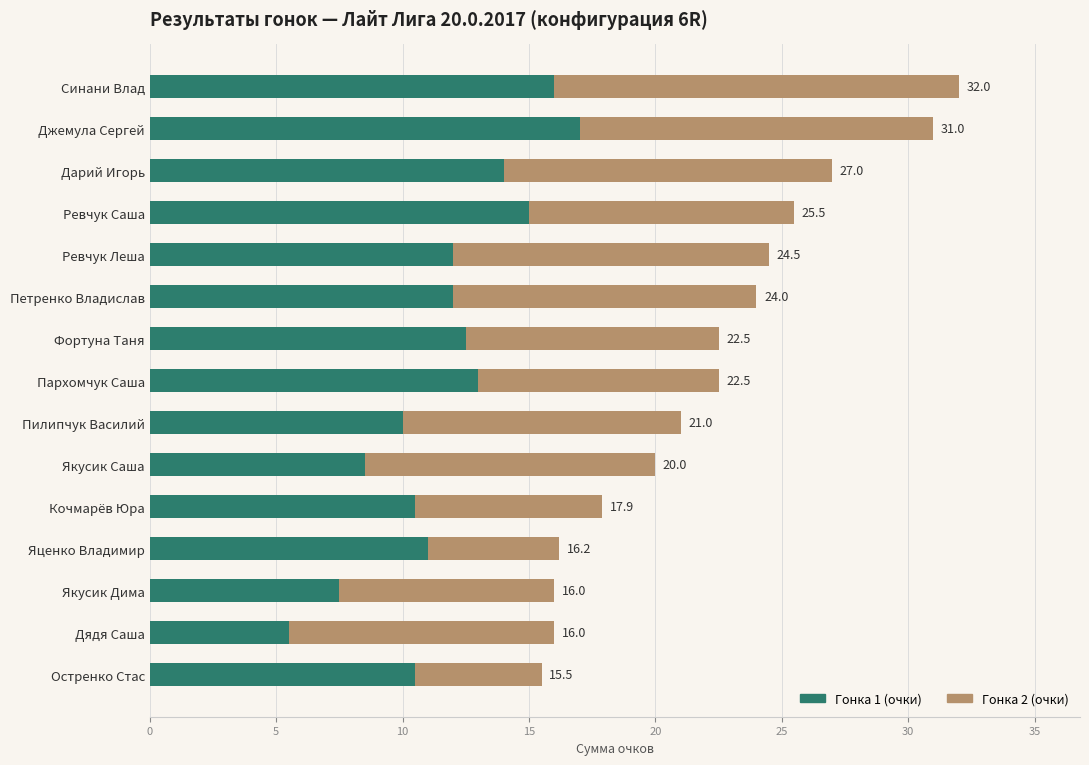

Which series has the largest range (max minus min)?

Гонка 1 (очки)